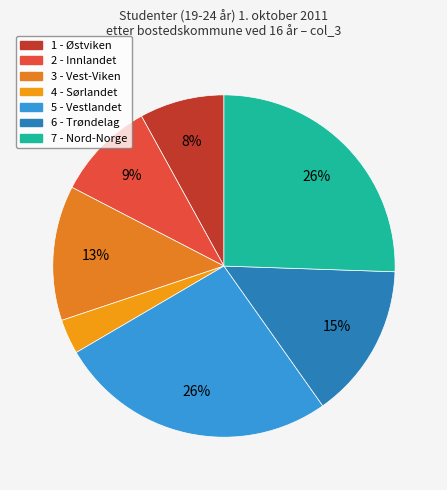

Which slice is the largest?

5 - Vestlandet